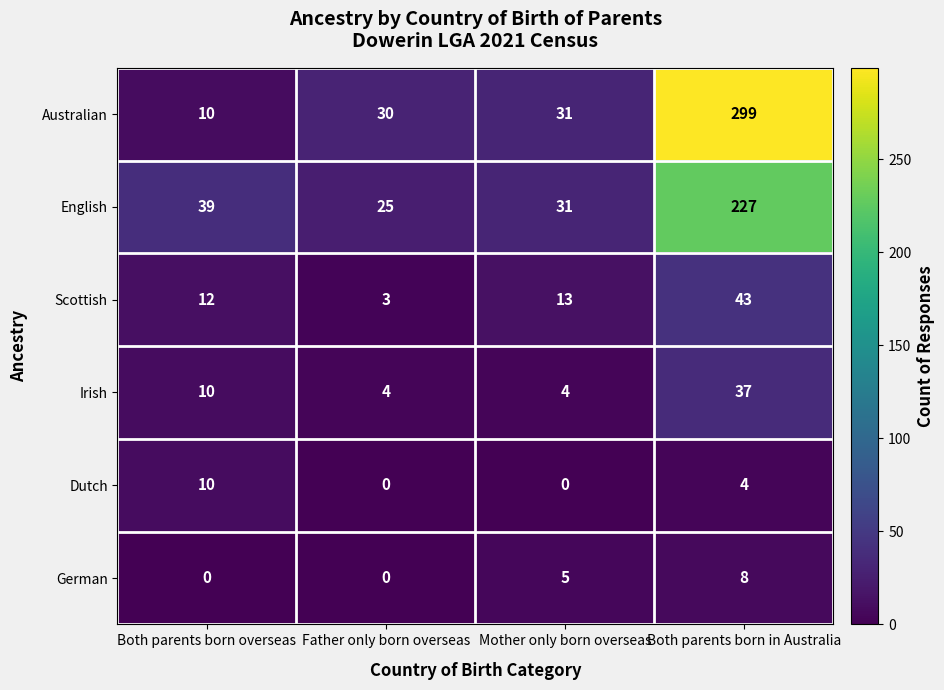

Which series has the largest total across all categories?

Australian